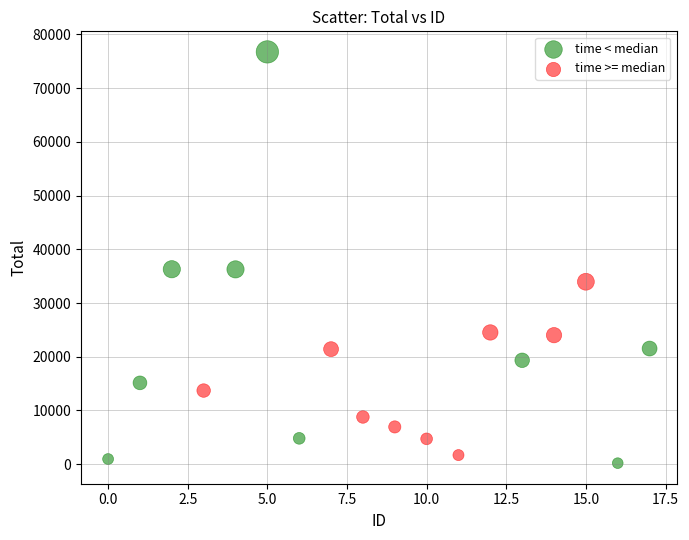

Which series has the widest spread of Y values?

time < median